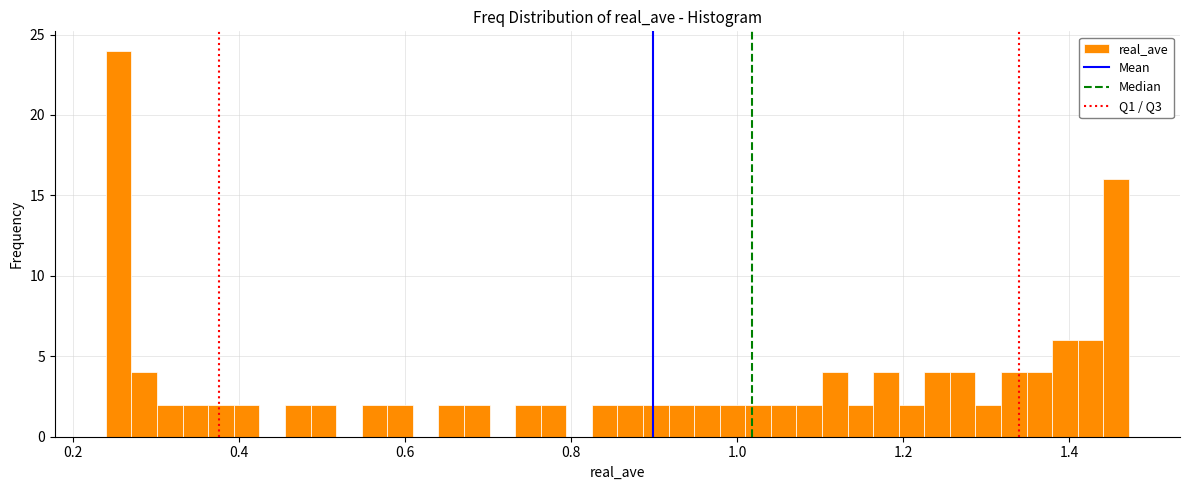

Read against the x-axis, roughly where is the centre of the tallest bar?

0.26